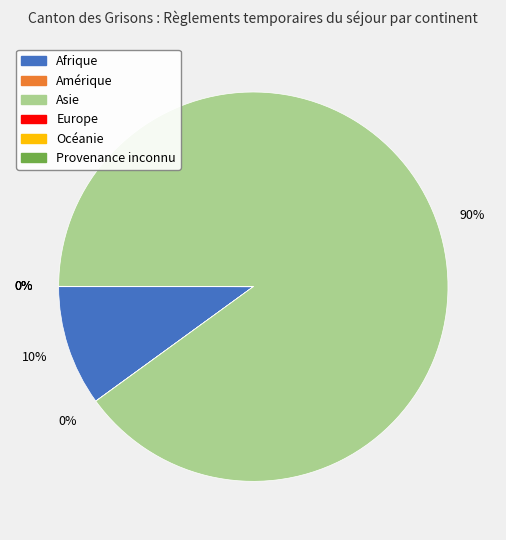

What is the largest slice in the pie chart?

Asie